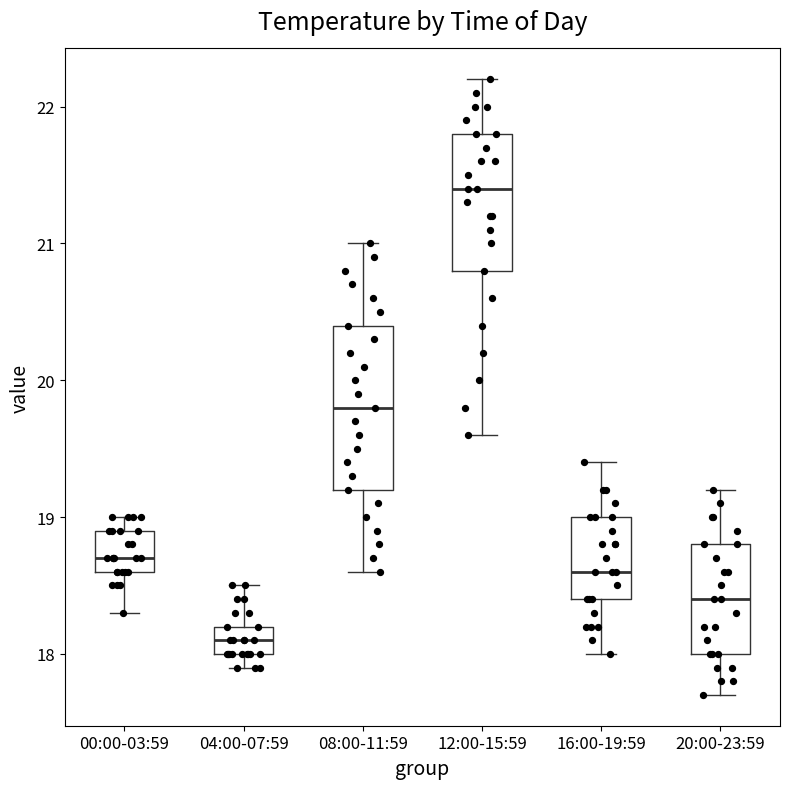

Reading left to right, transcribe this box plot: for each box, give where its median line is, the range the box spans, and where its two whiskers end, as read against the y-axis. The values are not printed on the chart, so give them approximately, as read against the axis.

00:00-03:59: median 18.7, box 18.6 to 18.9, whiskers 18.3 to 19.0
04:00-07:59: median 18.1, box 18.0 to 18.2, whiskers 17.9 to 18.5
08:00-11:59: median 19.8, box 19.2 to 20.4, whiskers 18.6 to 21.0
12:00-15:59: median 21.4, box 20.8 to 21.8, whiskers 19.6 to 22.2
16:00-19:59: median 18.6, box 18.4 to 19.0, whiskers 18.0 to 19.4
20:00-23:59: median 18.4, box 18.0 to 18.8, whiskers 17.7 to 19.2